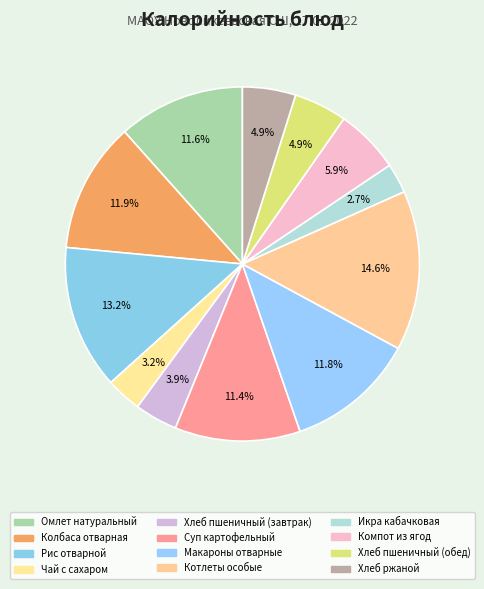

Count the number of slices in the pie.

12